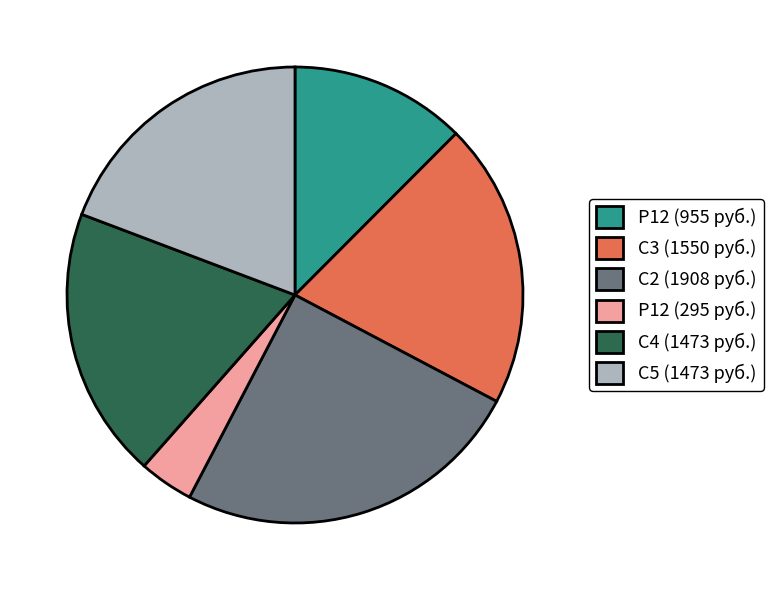

What is the ratio of the value at Р12 (955 руб.) to the value at С3 (1550 руб.)?

0.6